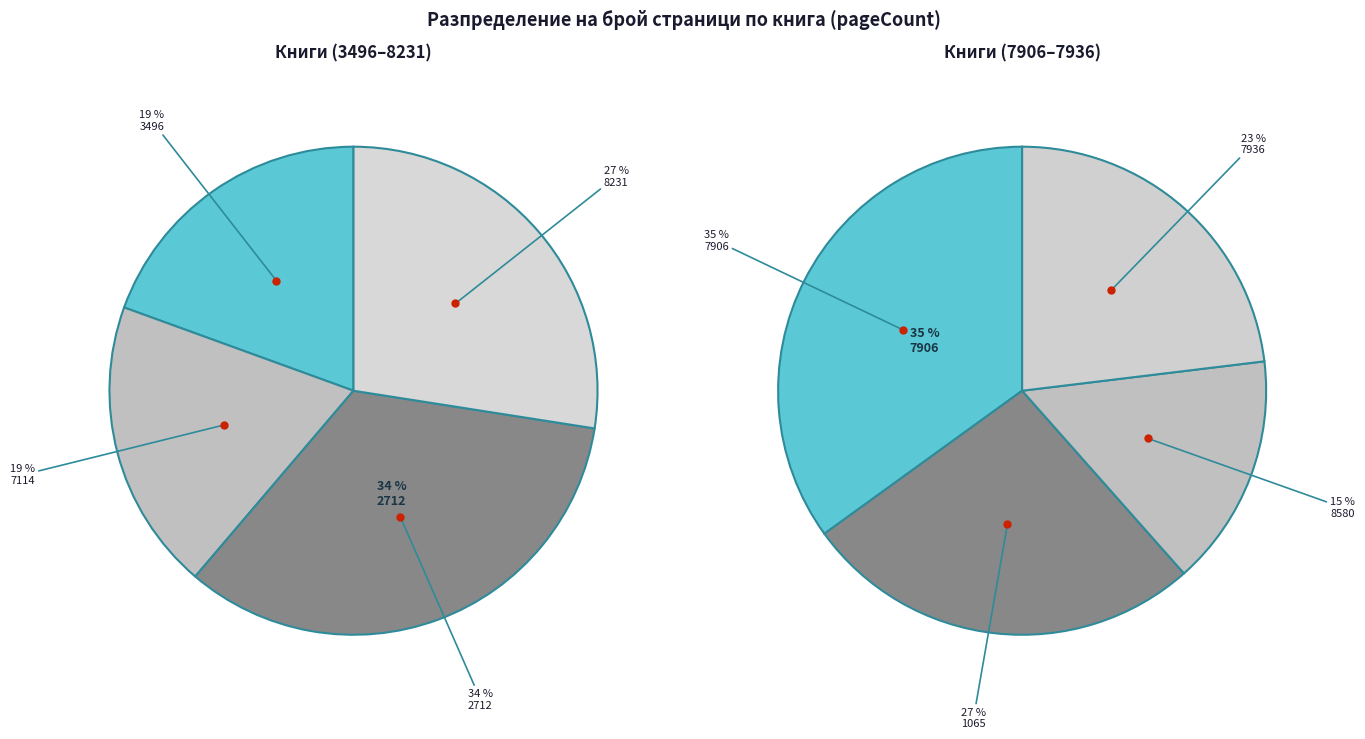

To the nearest percent, what portion does Камък и флейта represent?

11%